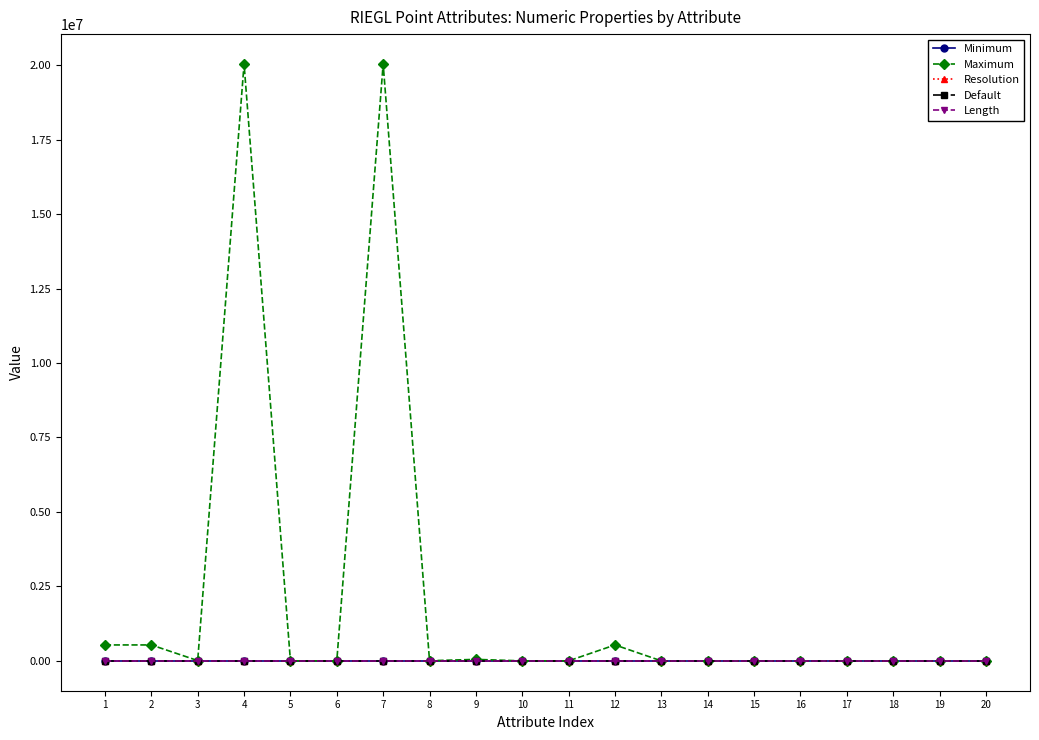

Between 8 and 18, which is larger?

8